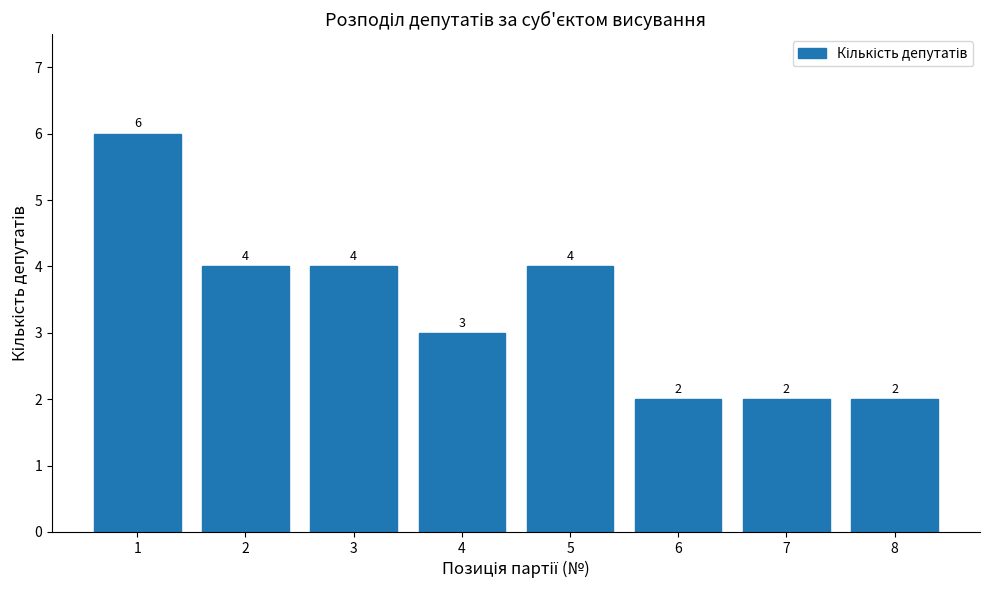

Reading left to right, transcribe all the data shown in this chart.

6	4	4	3	4	2	2	2